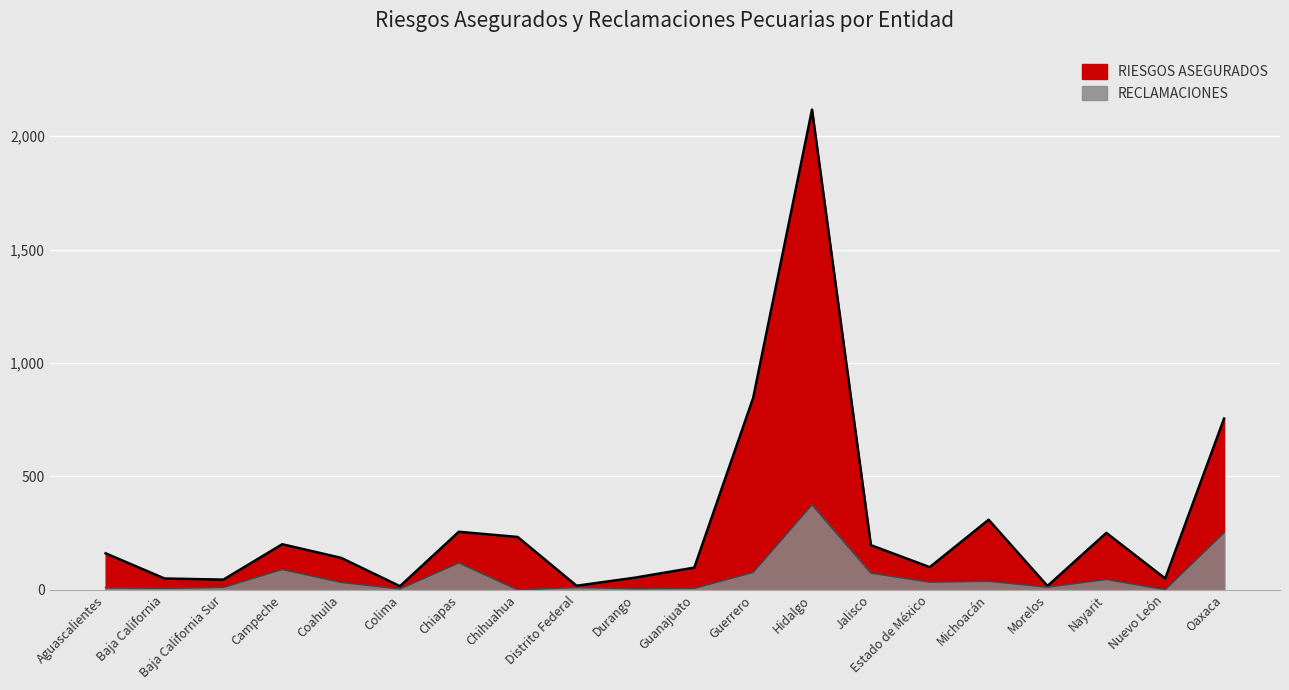

What is the label of the 10th point from the left?

Durango